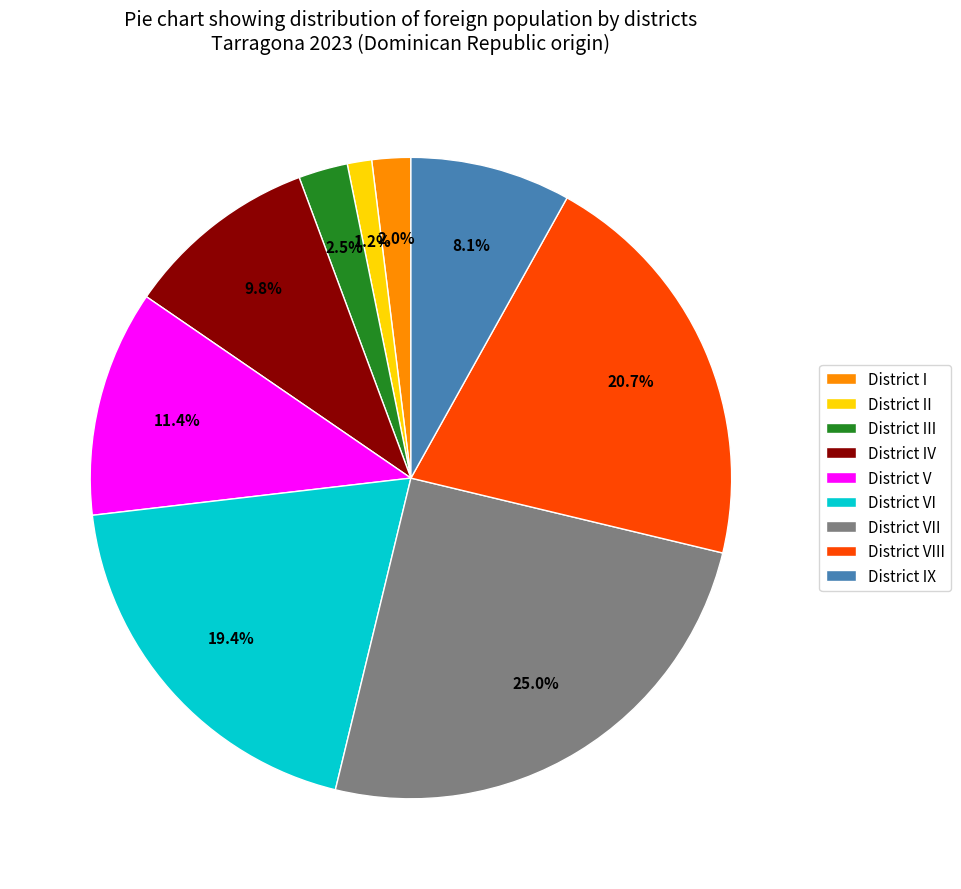

Rank the categories by value from highest to lowest.

District VII, District VIII, District VI, District V, District IV, District IX, District III, District I, District II